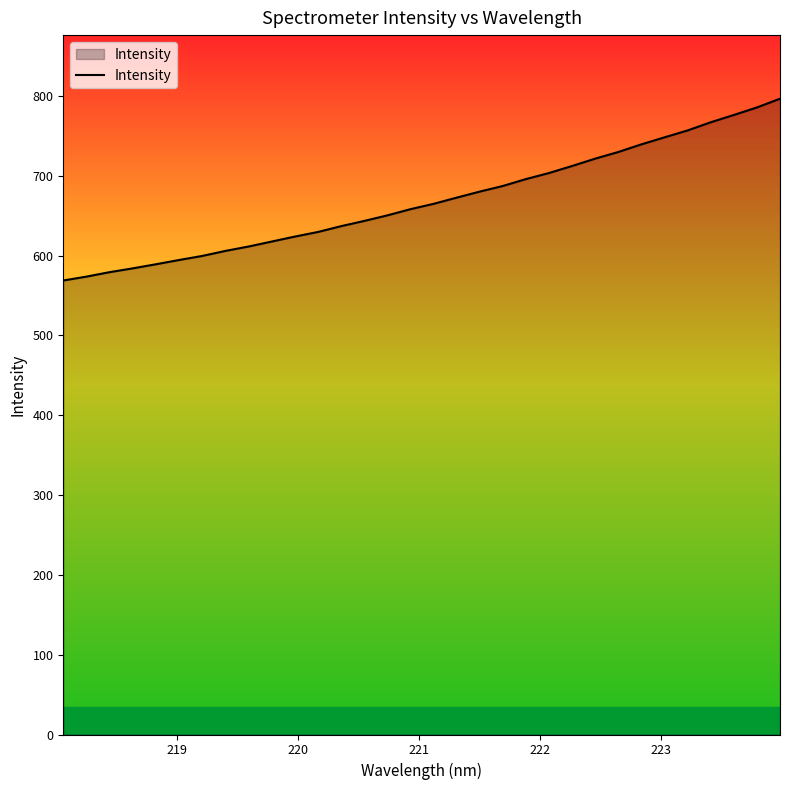

What is the sum of all values?

21404.8